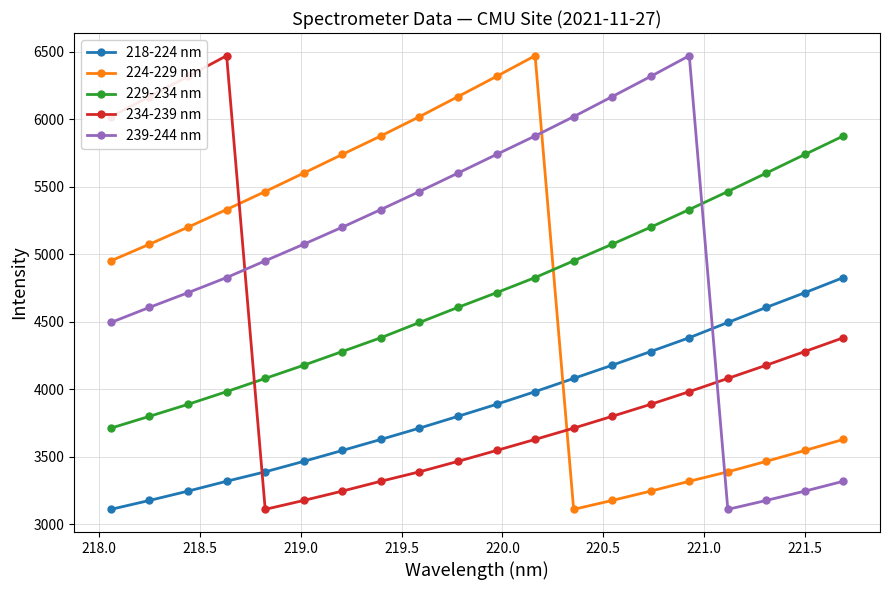

Does the chart display data point markers on the line(s)?

Yes